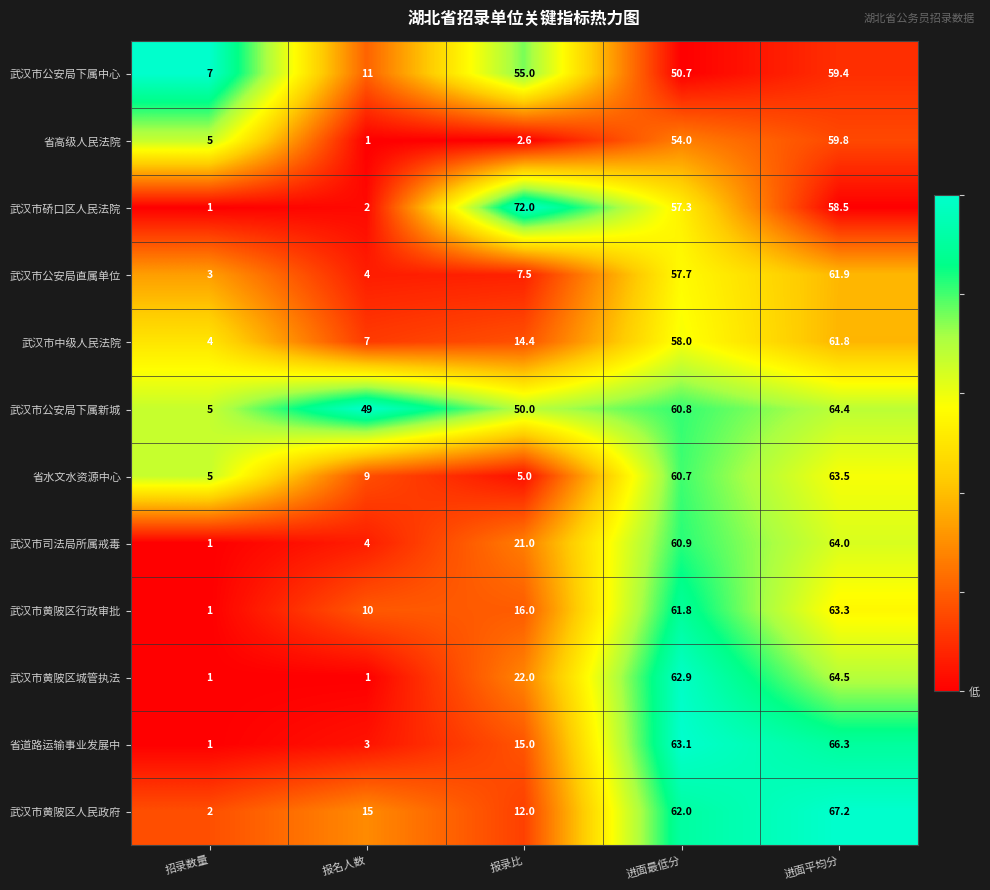

Count the number of data series in this chart.

12